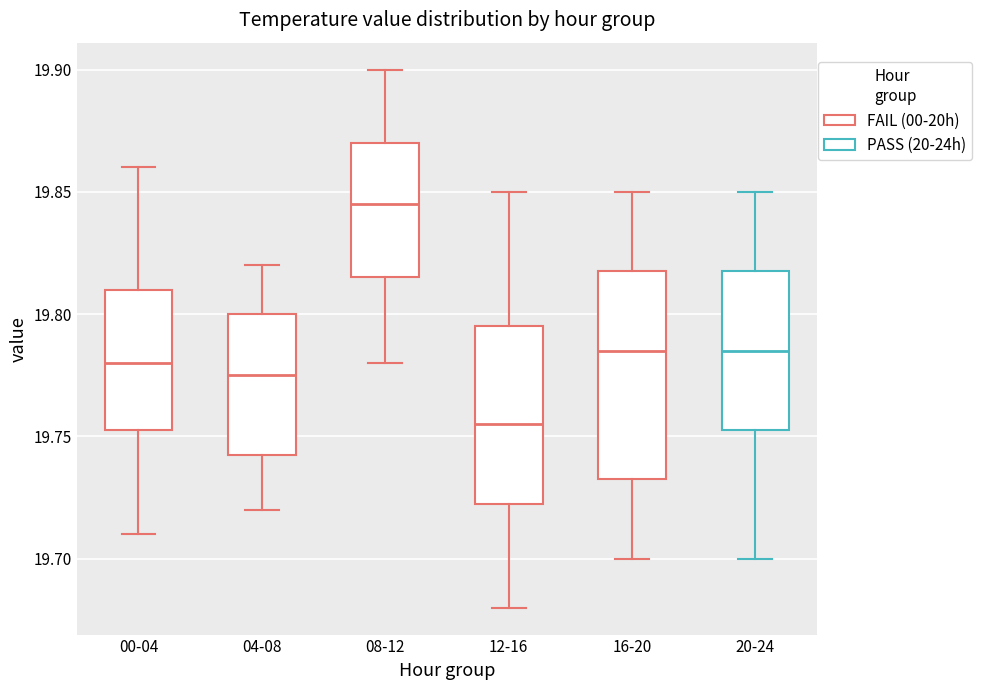

Reading left to right, transcribe this box plot: for each box, give where its median line is, the range the box spans, and where its two whiskers end, as read against the y-axis. The values are not printed on the chart, so give them approximately, as read against the axis.

00-04: median 19.780, box 19.755 to 19.810, whiskers 19.710 to 19.860
04-08: median 19.775, box 19.745 to 19.800, whiskers 19.720 to 19.820
08-12: median 19.845, box 19.815 to 19.870, whiskers 19.780 to 19.900
12-16: median 19.755, box 19.725 to 19.795, whiskers 19.680 to 19.850
16-20: median 19.785, box 19.735 to 19.820, whiskers 19.700 to 19.850
20-24: median 19.785, box 19.755 to 19.820, whiskers 19.700 to 19.850